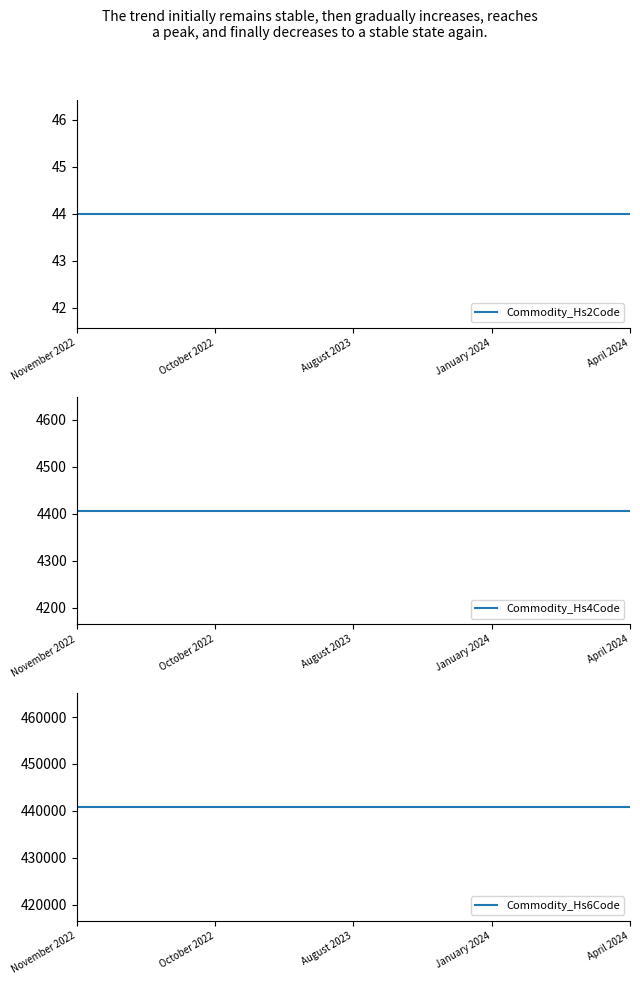

How many data points does each series have?

5